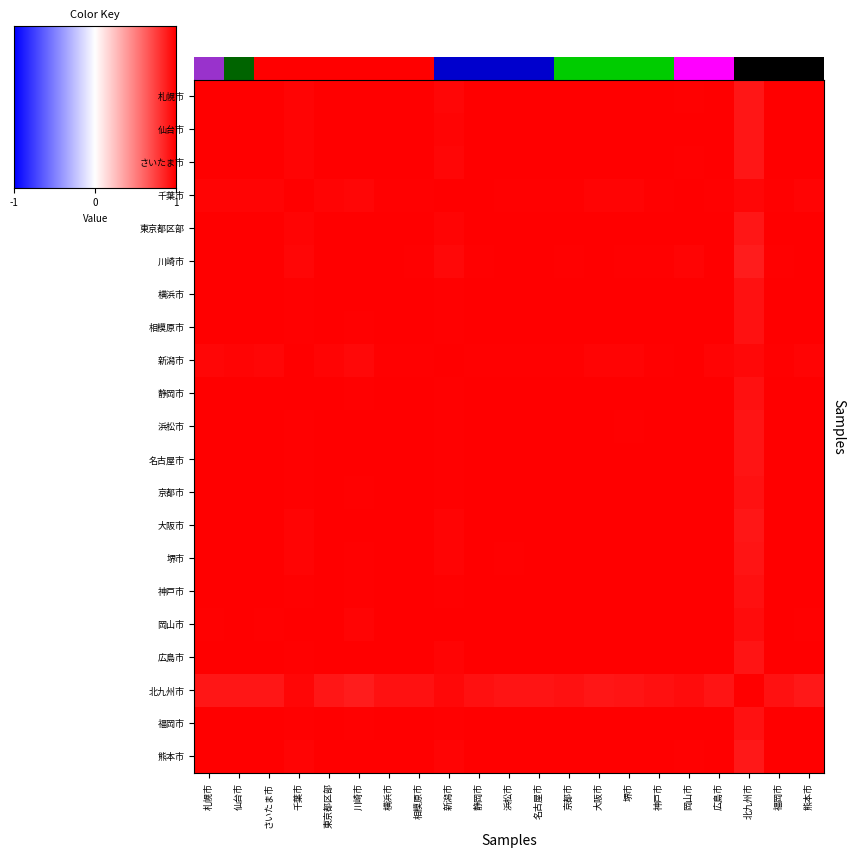

Reading right to left, list all the values displayed in this chart.

札幌市: 熊本市=1.0	福岡市=1.0	北九州市=0.9	広島市=1.0	岡山市=1.0	神戸市=1.0	堺市=1.0	大阪市=1.0	京都市=1.0	名古屋市=1.0	浜松市=1.0	静岡市=1.0	新潟市=1.0	相模原市=1.0	横浜市=1.0	川崎市=1.0	東京都区部=1.0	千葉市=1.0	さいたま市=1.0	仙台市=1.0	札幌市=1.0
仙台市: 熊本市=1.0	福岡市=1.0	北九州市=0.9	広島市=1.0	岡山市=1.0	神戸市=1.0	堺市=1.0	大阪市=1.0	京都市=1.0	名古屋市=1.0	浜松市=1.0	静岡市=1.0	新潟市=1.0	相模原市=1.0	横浜市=1.0	川崎市=1.0	東京都区部=1.0	千葉市=1.0	さいたま市=1.0	仙台市=1.0	札幌市=1.0
さいたま市: 熊本市=1.0	福岡市=1.0	北九州市=0.9	広島市=1.0	岡山市=1.0	神戸市=1.0	堺市=1.0	大阪市=1.0	京都市=1.0	名古屋市=1.0	浜松市=1.0	静岡市=1.0	新潟市=1.0	相模原市=1.0	横浜市=1.0	川崎市=1.0	東京都区部=1.0	千葉市=1.0	さいたま市=1.0	仙台市=1.0	札幌市=1.0
千葉市: 熊本市=1.0	福岡市=1.0	北九州市=1.0	広島市=1.0	岡山市=1.0	神戸市=1.0	堺市=1.0	大阪市=1.0	京都市=1.0	名古屋市=1.0	浜松市=1.0	静岡市=1.0	新潟市=1.0	相模原市=1.0	横浜市=1.0	川崎市=1.0	東京都区部=1.0	千葉市=1.0	さいたま市=1.0	仙台市=1.0	札幌市=1.0
東京都区部: 熊本市=1.0	福岡市=1.0	北九州市=0.9	広島市=1.0	岡山市=1.0	神戸市=1.0	堺市=1.0	大阪市=1.0	京都市=1.0	名古屋市=1.0	浜松市=1.0	静岡市=1.0	新潟市=1.0	相模原市=1.0	横浜市=1.0	川崎市=1.0	東京都区部=1.0	千葉市=1.0	さいたま市=1.0	仙台市=1.0	札幌市=1.0
川崎市: 熊本市=1.0	福岡市=1.0	北九州市=0.9	広島市=1.0	岡山市=1.0	神戸市=1.0	堺市=1.0	大阪市=1.0	京都市=1.0	名古屋市=1.0	浜松市=1.0	静岡市=1.0	新潟市=1.0	相模原市=1.0	横浜市=1.0	川崎市=1.0	東京都区部=1.0	千葉市=1.0	さいたま市=1.0	仙台市=1.0	札幌市=1.0
横浜市: 熊本市=1.0	福岡市=1.0	北九州市=0.9	広島市=1.0	岡山市=1.0	神戸市=1.0	堺市=1.0	大阪市=1.0	京都市=1.0	名古屋市=1.0	浜松市=1.0	静岡市=1.0	新潟市=1.0	相模原市=1.0	横浜市=1.0	川崎市=1.0	東京都区部=1.0	千葉市=1.0	さいたま市=1.0	仙台市=1.0	札幌市=1.0
相模原市: 熊本市=1.0	福岡市=1.0	北九州市=0.9	広島市=1.0	岡山市=1.0	神戸市=1.0	堺市=1.0	大阪市=1.0	京都市=1.0	名古屋市=1.0	浜松市=1.0	静岡市=1.0	新潟市=1.0	相模原市=1.0	横浜市=1.0	川崎市=1.0	東京都区部=1.0	千葉市=1.0	さいたま市=1.0	仙台市=1.0	札幌市=1.0
新潟市: 熊本市=1.0	福岡市=1.0	北九州市=1.0	広島市=1.0	岡山市=1.0	神戸市=1.0	堺市=1.0	大阪市=1.0	京都市=1.0	名古屋市=1.0	浜松市=1.0	静岡市=1.0	新潟市=1.0	相模原市=1.0	横浜市=1.0	川崎市=1.0	東京都区部=1.0	千葉市=1.0	さいたま市=1.0	仙台市=1.0	札幌市=1.0
静岡市: 熊本市=1.0	福岡市=1.0	北九州市=0.9	広島市=1.0	岡山市=1.0	神戸市=1.0	堺市=1.0	大阪市=1.0	京都市=1.0	名古屋市=1.0	浜松市=1.0	静岡市=1.0	新潟市=1.0	相模原市=1.0	横浜市=1.0	川崎市=1.0	東京都区部=1.0	千葉市=1.0	さいたま市=1.0	仙台市=1.0	札幌市=1.0
浜松市: 熊本市=1.0	福岡市=1.0	北九州市=0.9	広島市=1.0	岡山市=1.0	神戸市=1.0	堺市=1.0	大阪市=1.0	京都市=1.0	名古屋市=1.0	浜松市=1.0	静岡市=1.0	新潟市=1.0	相模原市=1.0	横浜市=1.0	川崎市=1.0	東京都区部=1.0	千葉市=1.0	さいたま市=1.0	仙台市=1.0	札幌市=1.0
名古屋市: 熊本市=1.0	福岡市=1.0	北九州市=0.9	広島市=1.0	岡山市=1.0	神戸市=1.0	堺市=1.0	大阪市=1.0	京都市=1.0	名古屋市=1.0	浜松市=1.0	静岡市=1.0	新潟市=1.0	相模原市=1.0	横浜市=1.0	川崎市=1.0	東京都区部=1.0	千葉市=1.0	さいたま市=1.0	仙台市=1.0	札幌市=1.0
京都市: 熊本市=1.0	福岡市=1.0	北九州市=0.9	広島市=1.0	岡山市=1.0	神戸市=1.0	堺市=1.0	大阪市=1.0	京都市=1.0	名古屋市=1.0	浜松市=1.0	静岡市=1.0	新潟市=1.0	相模原市=1.0	横浜市=1.0	川崎市=1.0	東京都区部=1.0	千葉市=1.0	さいたま市=1.0	仙台市=1.0	札幌市=1.0
大阪市: 熊本市=1.0	福岡市=1.0	北九州市=0.9	広島市=1.0	岡山市=1.0	神戸市=1.0	堺市=1.0	大阪市=1.0	京都市=1.0	名古屋市=1.0	浜松市=1.0	静岡市=1.0	新潟市=1.0	相模原市=1.0	横浜市=1.0	川崎市=1.0	東京都区部=1.0	千葉市=1.0	さいたま市=1.0	仙台市=1.0	札幌市=1.0
堺市: 熊本市=1.0	福岡市=1.0	北九州市=0.9	広島市=1.0	岡山市=1.0	神戸市=1.0	堺市=1.0	大阪市=1.0	京都市=1.0	名古屋市=1.0	浜松市=1.0	静岡市=1.0	新潟市=1.0	相模原市=1.0	横浜市=1.0	川崎市=1.0	東京都区部=1.0	千葉市=1.0	さいたま市=1.0	仙台市=1.0	札幌市=1.0
神戸市: 熊本市=1.0	福岡市=1.0	北九州市=0.9	広島市=1.0	岡山市=1.0	神戸市=1.0	堺市=1.0	大阪市=1.0	京都市=1.0	名古屋市=1.0	浜松市=1.0	静岡市=1.0	新潟市=1.0	相模原市=1.0	横浜市=1.0	川崎市=1.0	東京都区部=1.0	千葉市=1.0	さいたま市=1.0	仙台市=1.0	札幌市=1.0
岡山市: 熊本市=1.0	福岡市=1.0	北九州市=0.9	広島市=1.0	岡山市=1.0	神戸市=1.0	堺市=1.0	大阪市=1.0	京都市=1.0	名古屋市=1.0	浜松市=1.0	静岡市=1.0	新潟市=1.0	相模原市=1.0	横浜市=1.0	川崎市=1.0	東京都区部=1.0	千葉市=1.0	さいたま市=1.0	仙台市=1.0	札幌市=1.0
広島市: 熊本市=1.0	福岡市=1.0	北九州市=0.9	広島市=1.0	岡山市=1.0	神戸市=1.0	堺市=1.0	大阪市=1.0	京都市=1.0	名古屋市=1.0	浜松市=1.0	静岡市=1.0	新潟市=1.0	相模原市=1.0	横浜市=1.0	川崎市=1.0	東京都区部=1.0	千葉市=1.0	さいたま市=1.0	仙台市=1.0	札幌市=1.0
北九州市: 熊本市=0.9	福岡市=0.9	北九州市=1.0	広島市=0.9	岡山市=0.9	神戸市=0.9	堺市=0.9	大阪市=0.9	京都市=0.9	名古屋市=0.9	浜松市=0.9	静岡市=0.9	新潟市=1.0	相模原市=0.9	横浜市=0.9	川崎市=0.9	東京都区部=0.9	千葉市=1.0	さいたま市=0.9	仙台市=0.9	札幌市=0.9
福岡市: 熊本市=1.0	福岡市=1.0	北九州市=0.9	広島市=1.0	岡山市=1.0	神戸市=1.0	堺市=1.0	大阪市=1.0	京都市=1.0	名古屋市=1.0	浜松市=1.0	静岡市=1.0	新潟市=1.0	相模原市=1.0	横浜市=1.0	川崎市=1.0	東京都区部=1.0	千葉市=1.0	さいたま市=1.0	仙台市=1.0	札幌市=1.0
熊本市: 熊本市=1.0	福岡市=1.0	北九州市=0.9	広島市=1.0	岡山市=1.0	神戸市=1.0	堺市=1.0	大阪市=1.0	京都市=1.0	名古屋市=1.0	浜松市=1.0	静岡市=1.0	新潟市=1.0	相模原市=1.0	横浜市=1.0	川崎市=1.0	東京都区部=1.0	千葉市=1.0	さいたま市=1.0	仙台市=1.0	札幌市=1.0